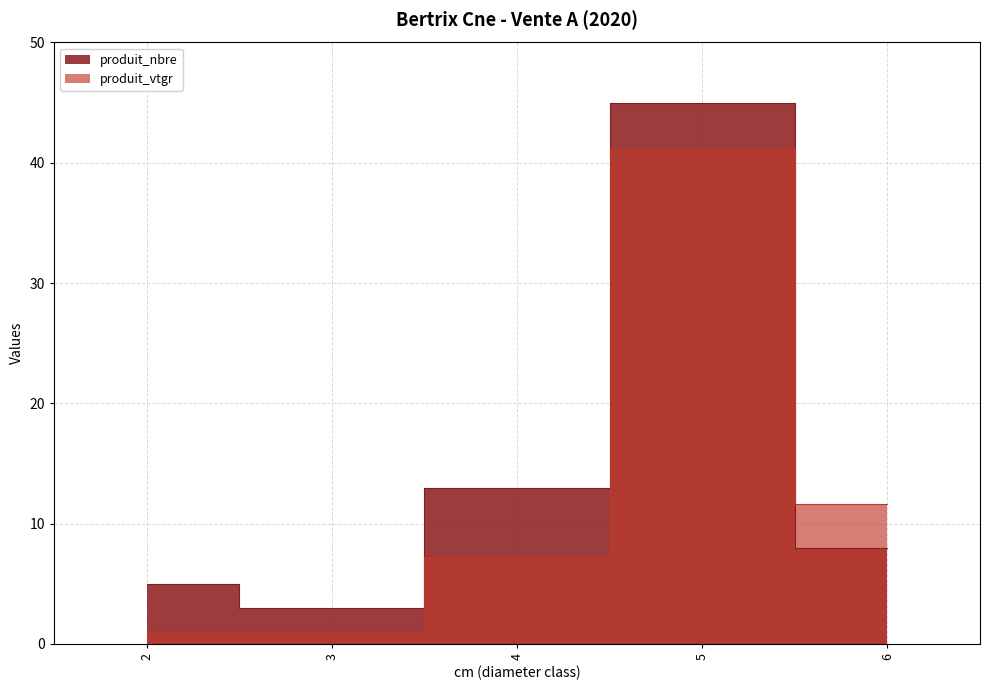

Which category has the highest value across all series?

5